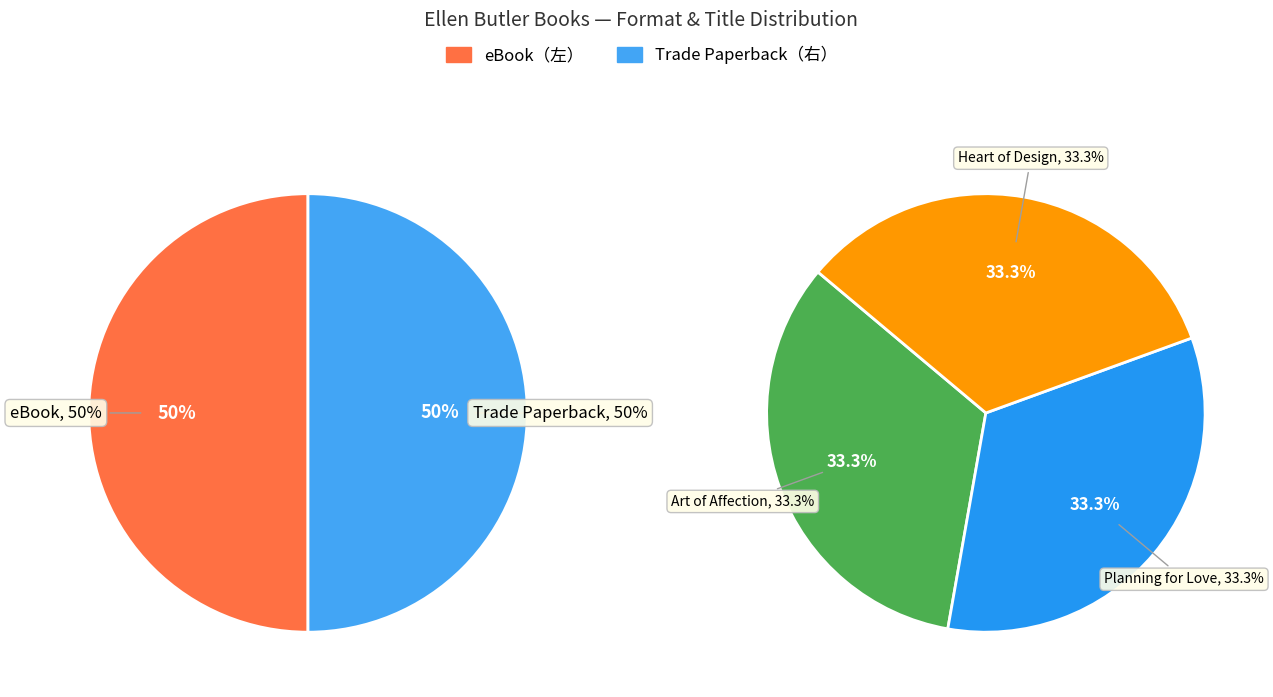

The Heart of Design slice represents 21% of the pie. True or false?

False